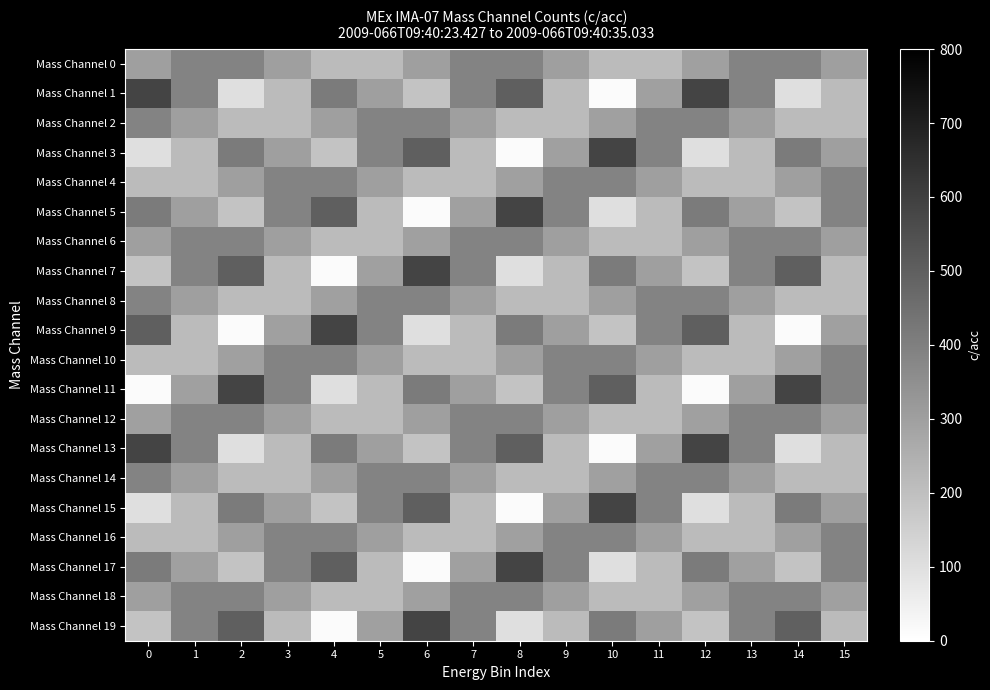

Reading right to left, list all the values displayed in this chart.

Mass Channel 0: 15=300.0	14=386.6	13=386.6	12=300.0	11=213.4	10=213.4	9=300.0	8=386.6	7=386.6	6=300.0	5=213.4	4=213.4	3=300.0	2=386.6	1=386.6	0=300.0
Mass Channel 1: 15=213.4	14=100.0	13=386.6	12=586.6	11=300.0	10=13.4	9=213.4	8=500.0	7=386.6	6=186.6	5=300.0	4=413.4	3=213.4	2=100.0	1=386.6	0=586.6
Mass Channel 2: 15=213.4	14=213.4	13=300.0	12=386.6	11=386.6	10=300.0	9=213.4	8=213.4	7=300.0	6=386.6	5=386.6	4=300.0	3=213.4	2=213.4	1=300.0	0=386.6
Mass Channel 3: 15=300.0	14=413.4	13=213.4	12=100.0	11=386.6	10=586.6	9=300.0	8=13.4	7=213.4	6=500.0	5=386.6	4=186.6	3=300.0	2=413.4	1=213.4	0=100.0
Mass Channel 4: 15=386.6	14=300.0	13=213.4	12=213.4	11=300.0	10=386.6	9=386.6	8=300.0	7=213.4	6=213.4	5=300.0	4=386.6	3=386.6	2=300.0	1=213.4	0=213.4
Mass Channel 5: 15=386.6	14=186.6	13=300.0	12=413.4	11=213.4	10=100.0	9=386.6	8=586.6	7=300.0	6=13.4	5=213.4	4=500.0	3=386.6	2=186.6	1=300.0	0=413.4
Mass Channel 6: 15=300.0	14=386.6	13=386.6	12=300.0	11=213.4	10=213.4	9=300.0	8=386.6	7=386.6	6=300.0	5=213.4	4=213.4	3=300.0	2=386.6	1=386.6	0=300.0
Mass Channel 7: 15=213.4	14=500.0	13=386.6	12=186.6	11=300.0	10=413.4	9=213.4	8=100.0	7=386.6	6=586.6	5=300.0	4=13.4	3=213.4	2=500.0	1=386.6	0=186.6
Mass Channel 8: 15=213.4	14=213.4	13=300.0	12=386.6	11=386.6	10=300.0	9=213.4	8=213.4	7=300.0	6=386.6	5=386.6	4=300.0	3=213.4	2=213.4	1=300.0	0=386.6
Mass Channel 9: 15=300.0	14=13.4	13=213.4	12=500.0	11=386.6	10=186.6	9=300.0	8=413.4	7=213.4	6=100.0	5=386.6	4=586.6	3=300.0	2=13.4	1=213.4	0=500.0
Mass Channel 10: 15=386.6	14=300.0	13=213.4	12=213.4	11=300.0	10=386.6	9=386.6	8=300.0	7=213.4	6=213.4	5=300.0	4=386.6	3=386.6	2=300.0	1=213.4	0=213.4
Mass Channel 11: 15=386.6	14=586.6	13=300.0	12=13.4	11=213.4	10=500.0	9=386.6	8=186.6	7=300.0	6=413.4	5=213.4	4=100.0	3=386.6	2=586.6	1=300.0	0=13.4
Mass Channel 12: 15=300.0	14=386.6	13=386.6	12=300.0	11=213.4	10=213.4	9=300.0	8=386.6	7=386.6	6=300.0	5=213.4	4=213.4	3=300.0	2=386.6	1=386.6	0=300.0
Mass Channel 13: 15=213.4	14=100.0	13=386.6	12=586.6	11=300.0	10=13.4	9=213.4	8=500.0	7=386.6	6=186.6	5=300.0	4=413.4	3=213.4	2=100.0	1=386.6	0=586.6
Mass Channel 14: 15=213.4	14=213.4	13=300.0	12=386.6	11=386.6	10=300.0	9=213.4	8=213.4	7=300.0	6=386.6	5=386.6	4=300.0	3=213.4	2=213.4	1=300.0	0=386.6
Mass Channel 15: 15=300.0	14=413.4	13=213.4	12=100.0	11=386.6	10=586.6	9=300.0	8=13.4	7=213.4	6=500.0	5=386.6	4=186.6	3=300.0	2=413.4	1=213.4	0=100.0
Mass Channel 16: 15=386.6	14=300.0	13=213.4	12=213.4	11=300.0	10=386.6	9=386.6	8=300.0	7=213.4	6=213.4	5=300.0	4=386.6	3=386.6	2=300.0	1=213.4	0=213.4
Mass Channel 17: 15=386.6	14=186.6	13=300.0	12=413.4	11=213.4	10=100.0	9=386.6	8=586.6	7=300.0	6=13.4	5=213.4	4=500.0	3=386.6	2=186.6	1=300.0	0=413.4
Mass Channel 18: 15=300.0	14=386.6	13=386.6	12=300.0	11=213.4	10=213.4	9=300.0	8=386.6	7=386.6	6=300.0	5=213.4	4=213.4	3=300.0	2=386.6	1=386.6	0=300.0
Mass Channel 19: 15=213.4	14=500.0	13=386.6	12=186.6	11=300.0	10=413.4	9=213.4	8=100.0	7=386.6	6=586.6	5=300.0	4=13.4	3=213.4	2=500.0	1=386.6	0=186.6